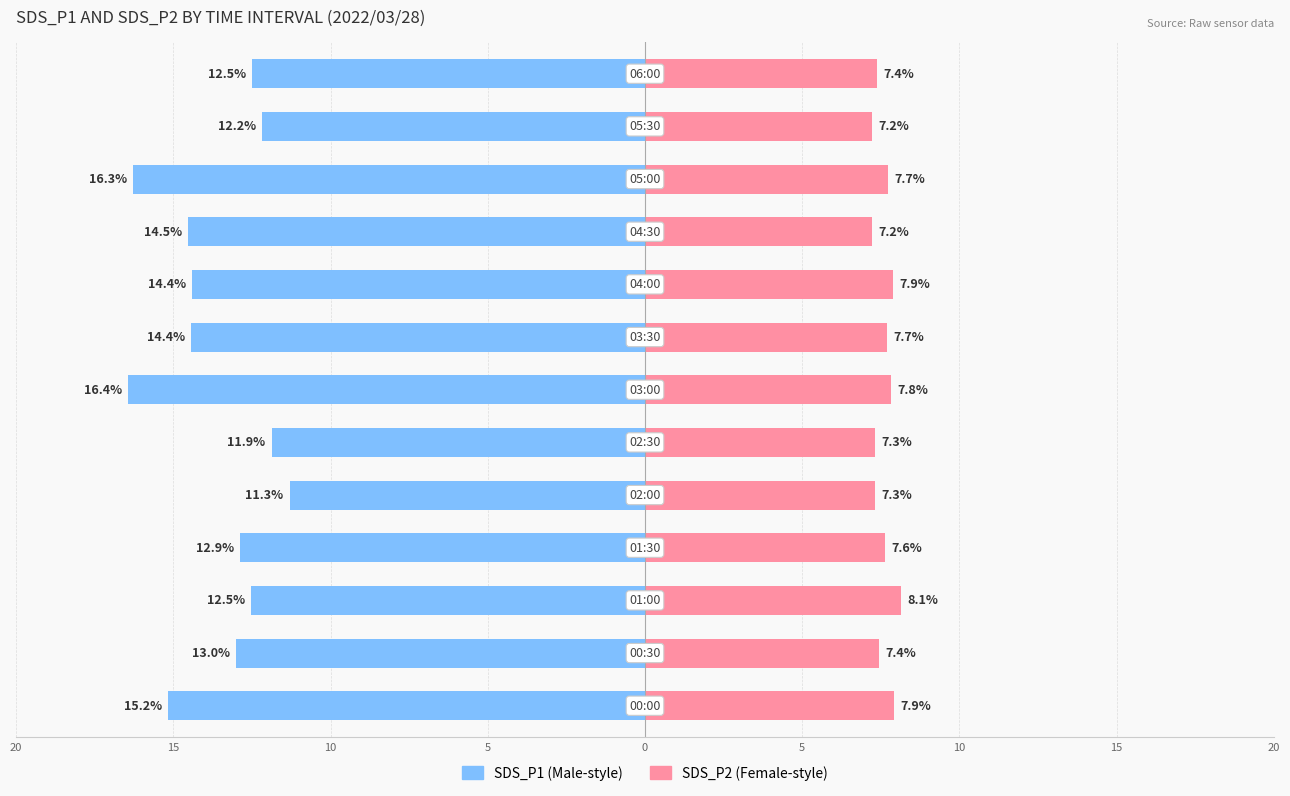

Is it true that SDS_P1 equals -24.3 at 20?

False